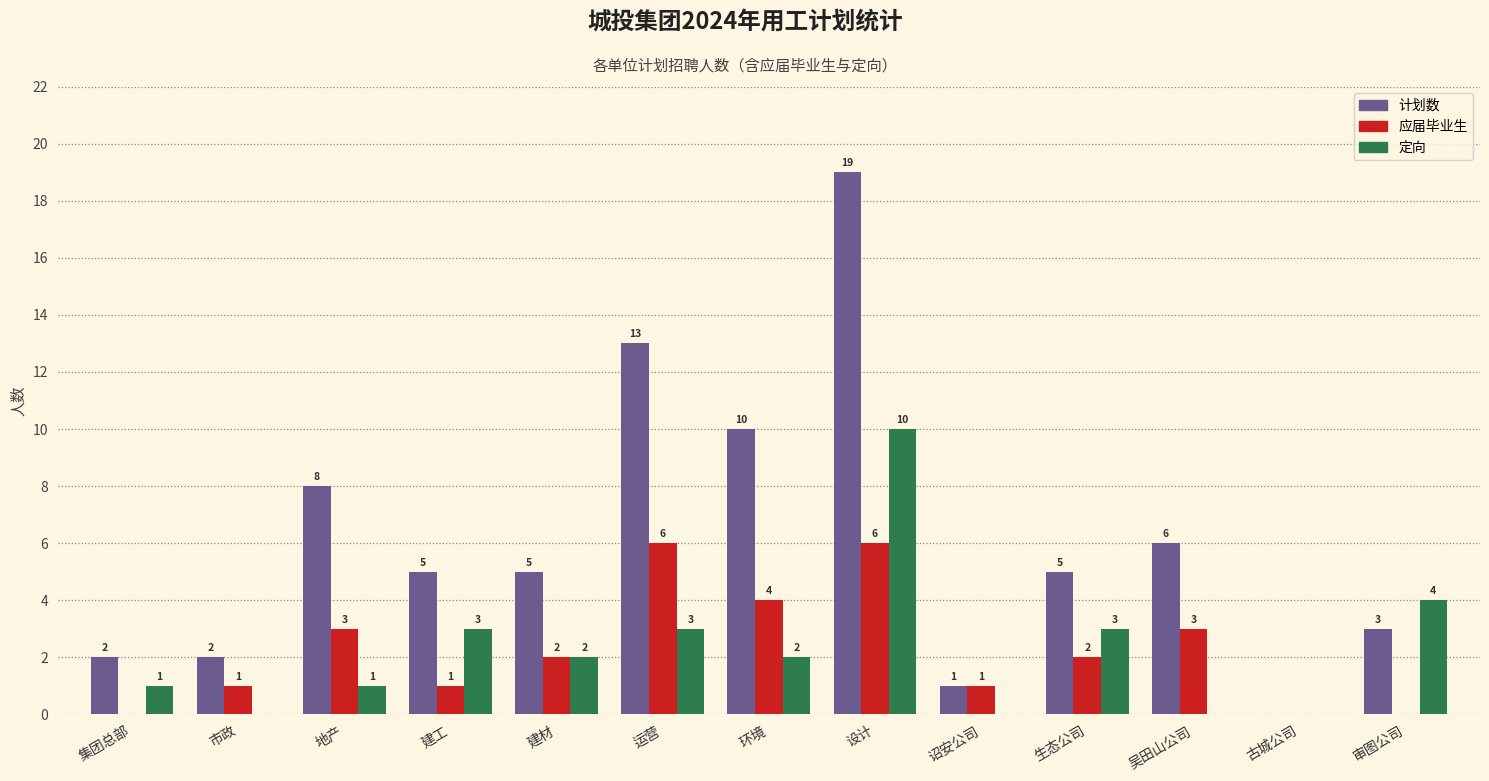

Is the value of 计划数 at 建材 greater than the value of 应届毕业生 at 古城公司?

Yes